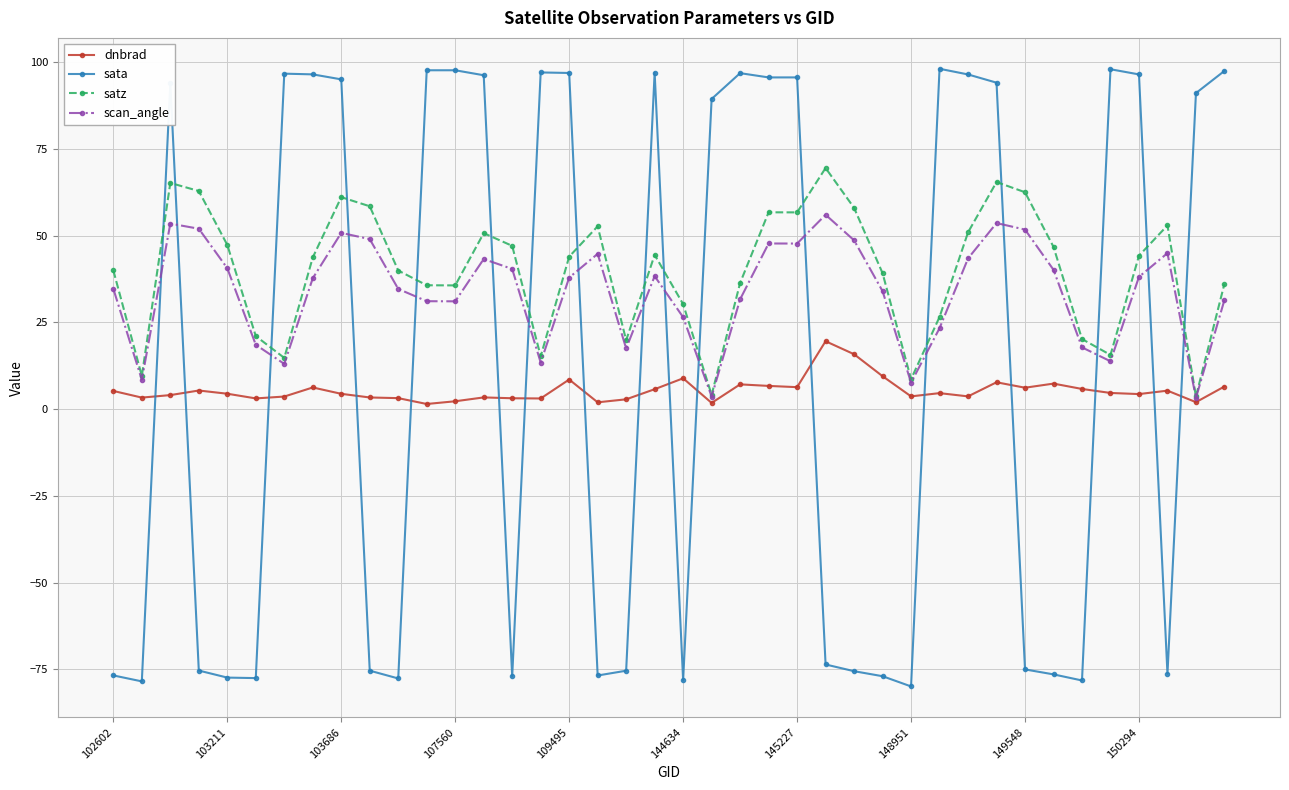

Does the chart display data point markers on the line(s)?

Yes